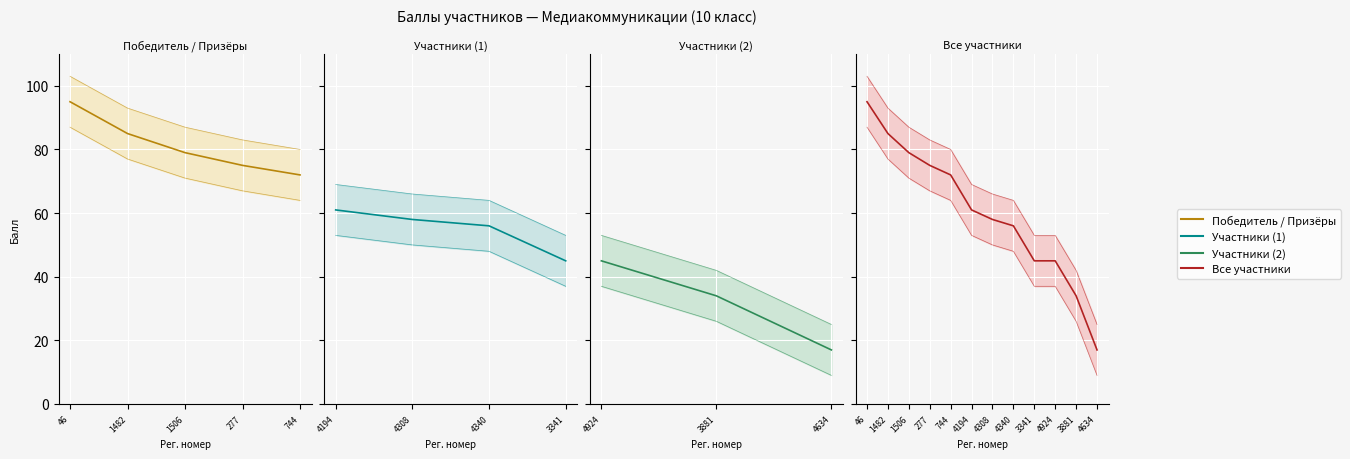

What is the maximum value shown in the chart?

95